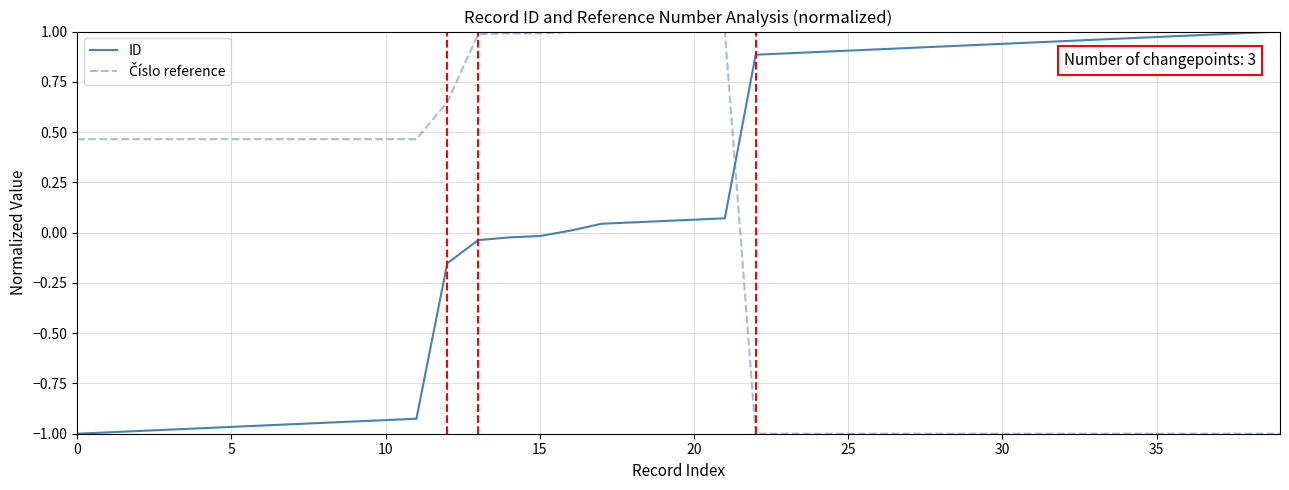

Which series has the largest total across all categories?

ID